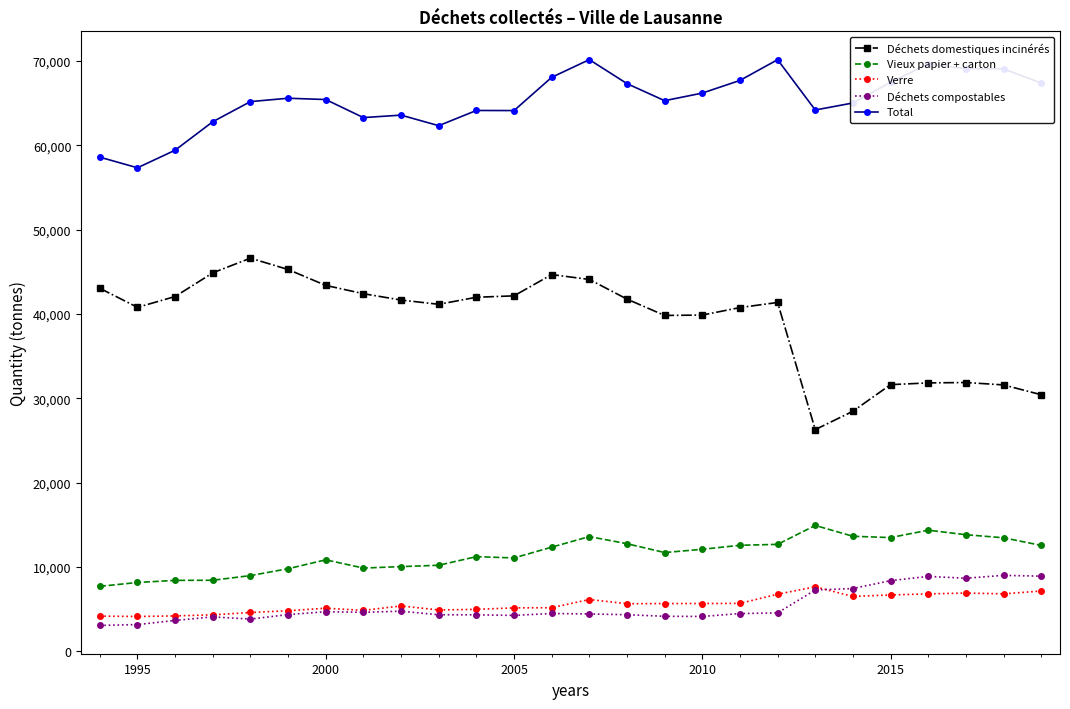

What is the greatest value displayed?

70157.0